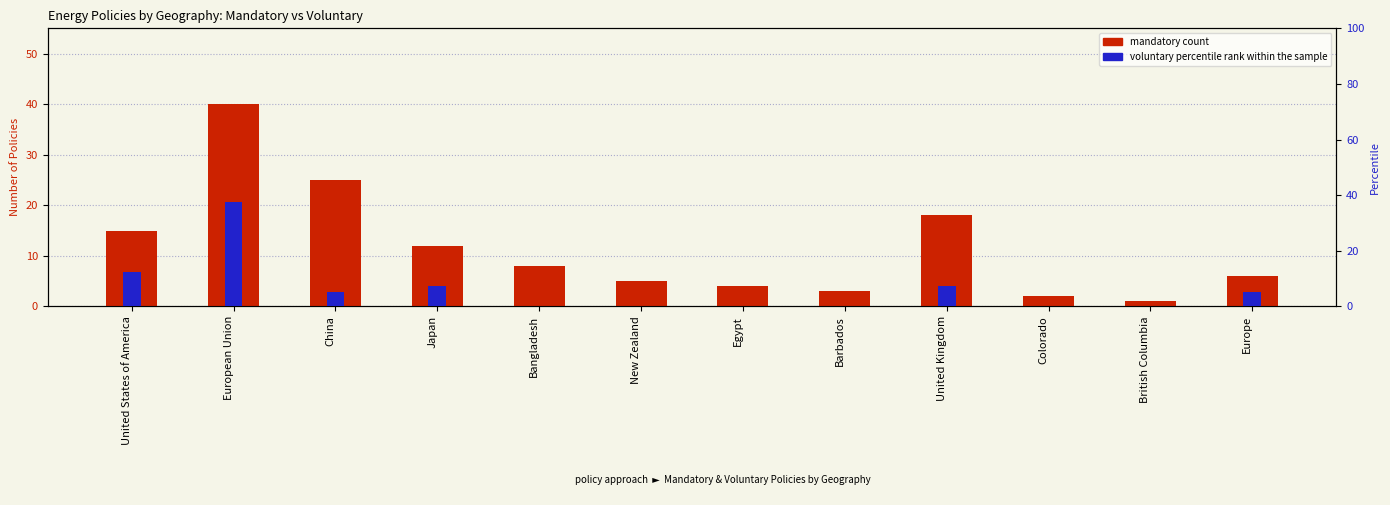

Between Bangladesh and Japan, which is larger?

Japan